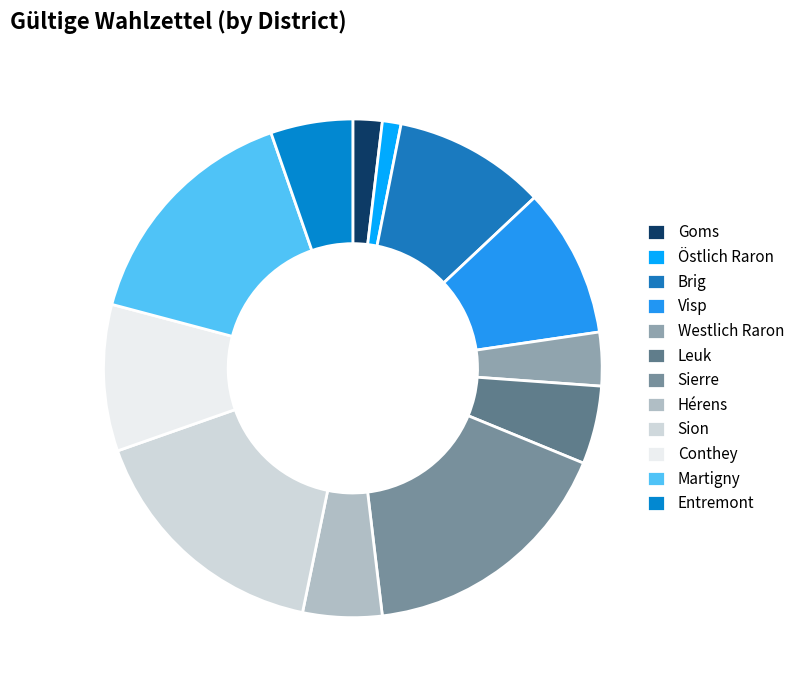

How many segments does this pie chart have?

12